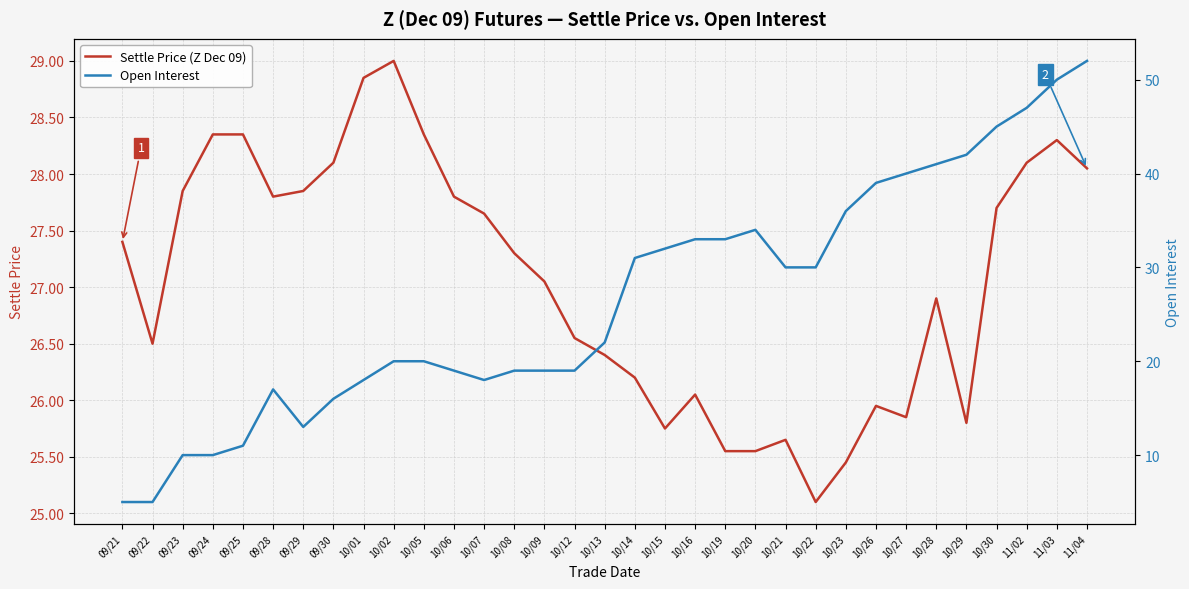

In Settle Price (Z Dec 09), how many points are higher than both neighbors (excluding endpoints)?

6